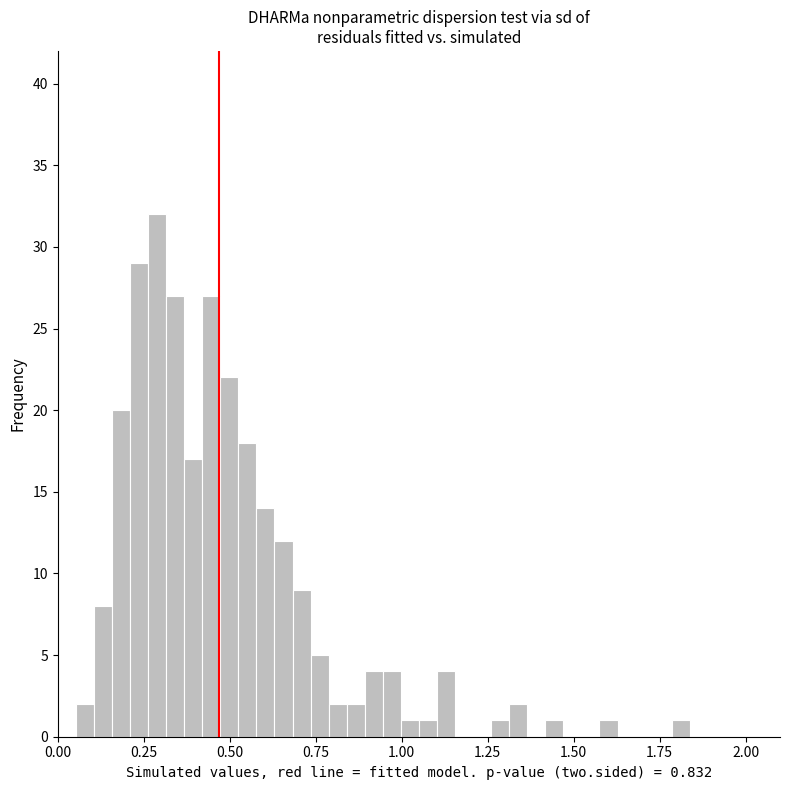

Read against the x-axis, roughly where is the centre of the tallest bar?

0.30